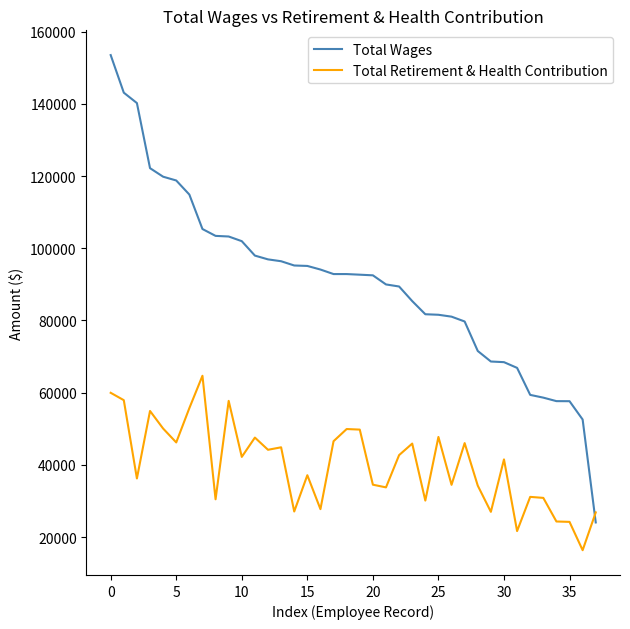

Which series ends up on top after the final intersection of Total Retirement & Health Contribution and Total Wages?

Total Retirement & Health Contribution